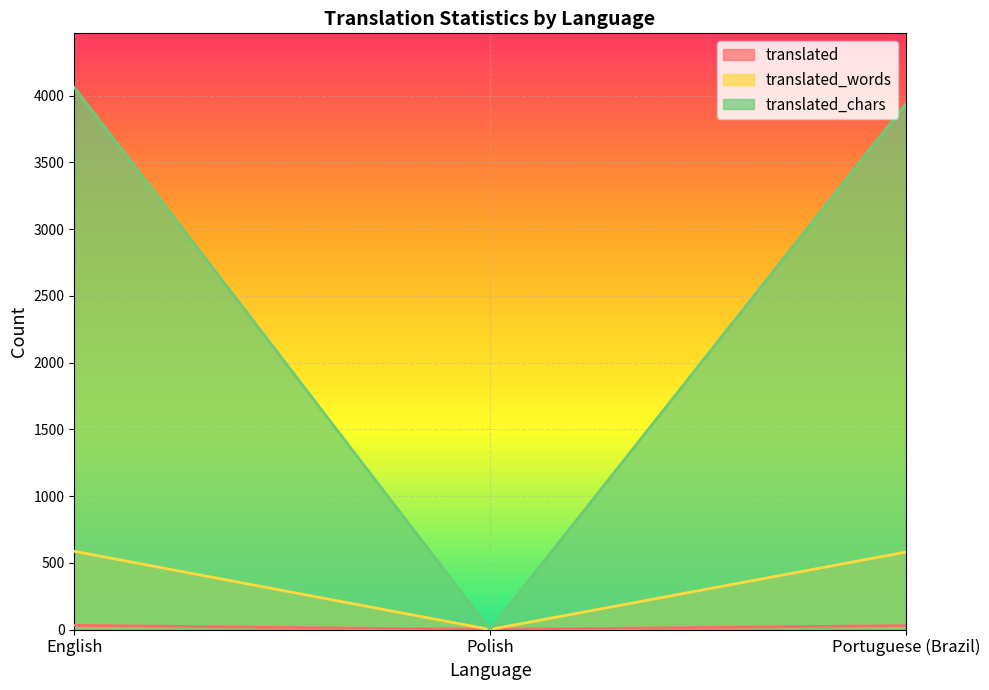

What is the difference between the maximum and second lowest values in the translated series?

2